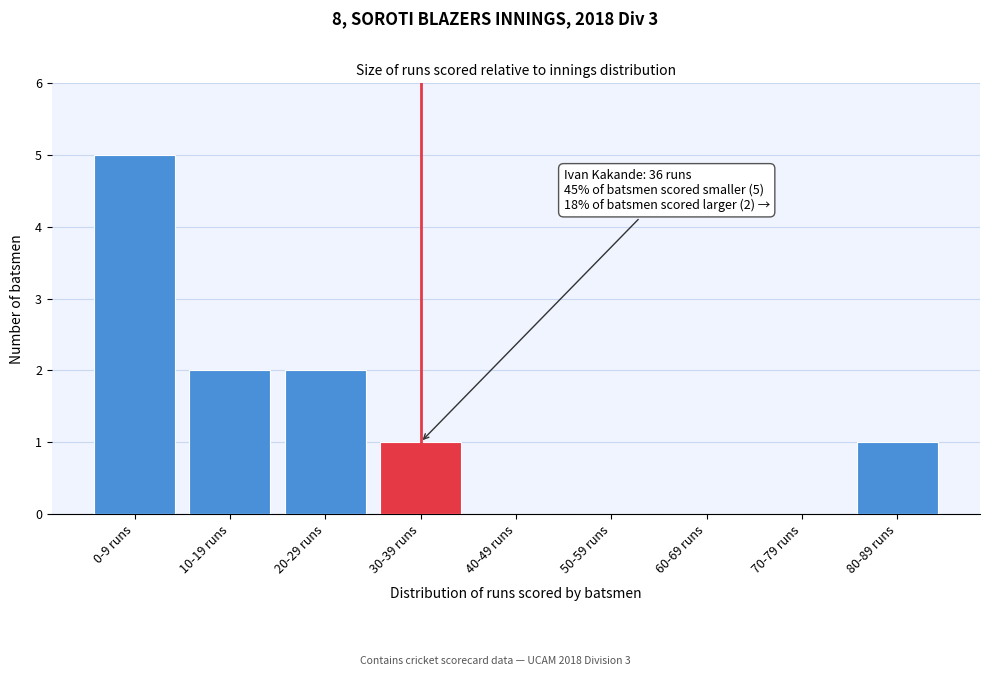

Reading right to left, what are all the values shown in this chart?

80-89 runs=1	70-79 runs=0	60-69 runs=0	50-59 runs=0	40-49 runs=0	30-39 runs=1	20-29 runs=2	10-19 runs=2	0-9 runs=5